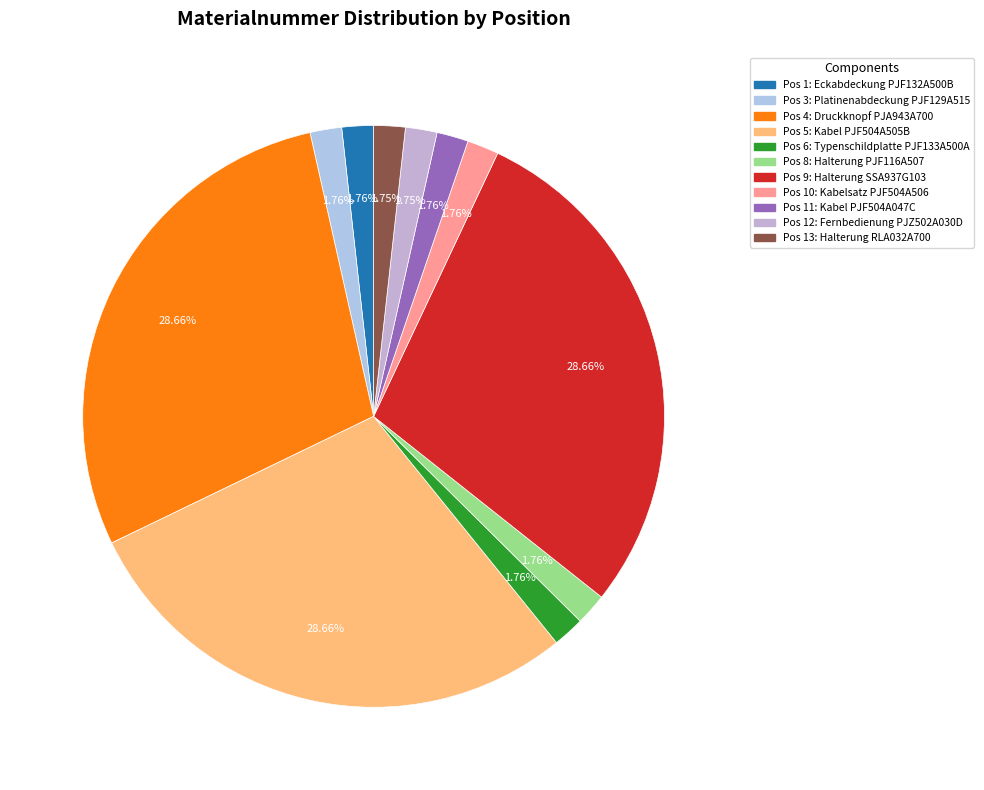

How many segments does this pie chart have?

11